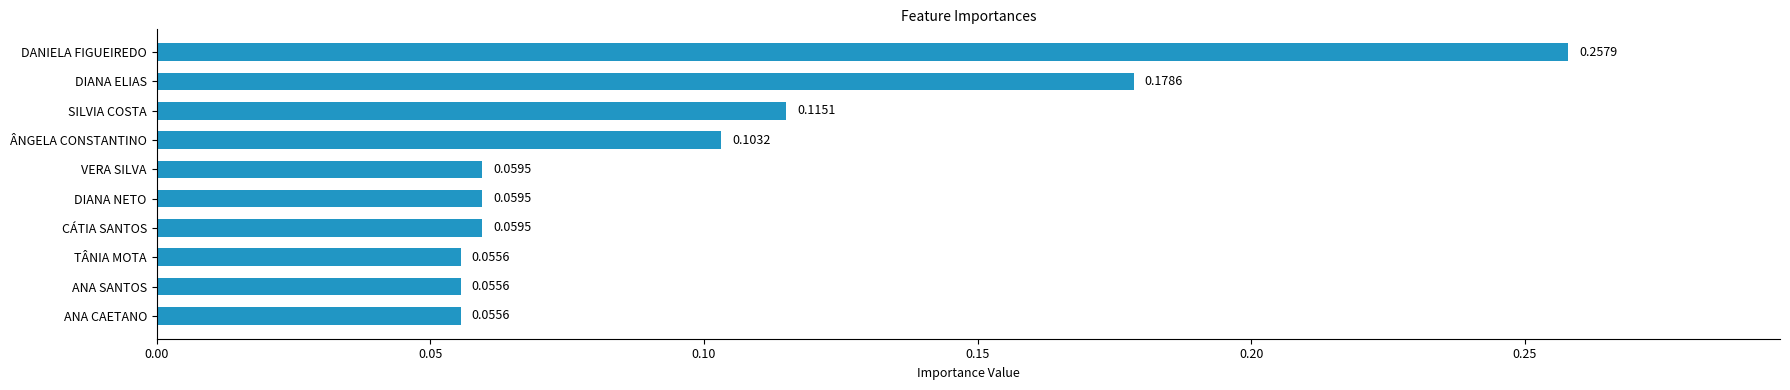

What is the sum of all values?

1.0